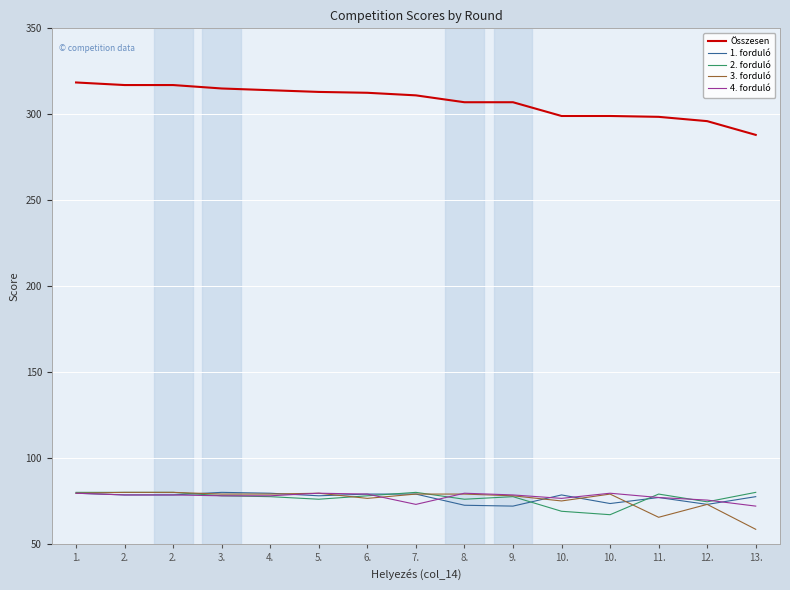

The 4. forduló series shows 78.0 at 3.. True or false?

True